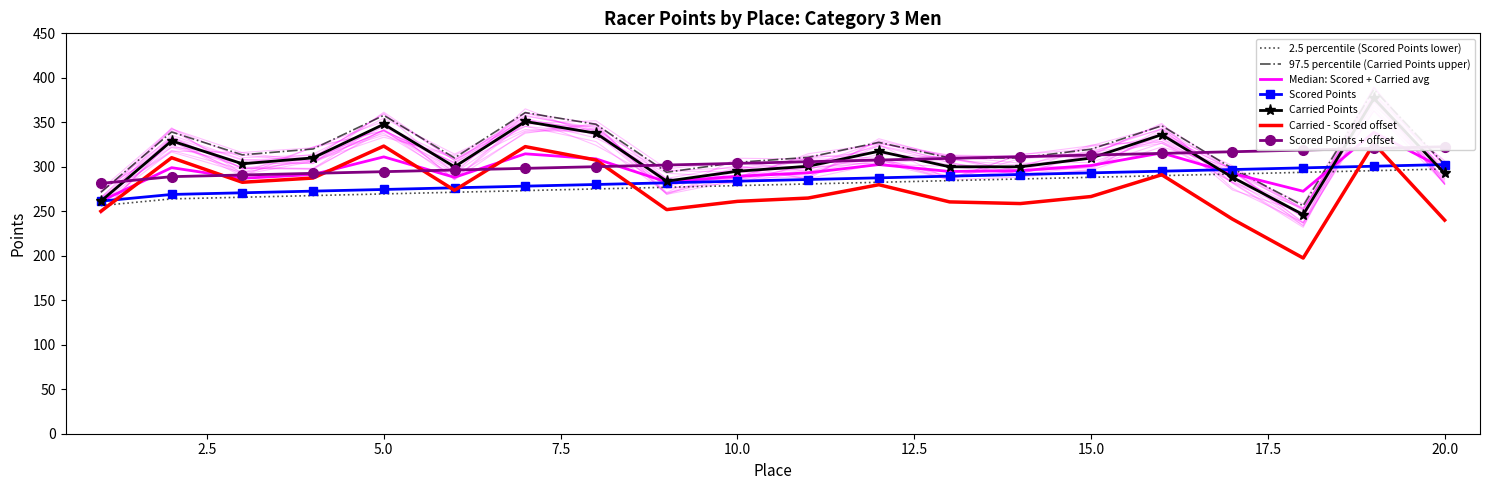

What is the lowest value of the Scored Points series?

261.4